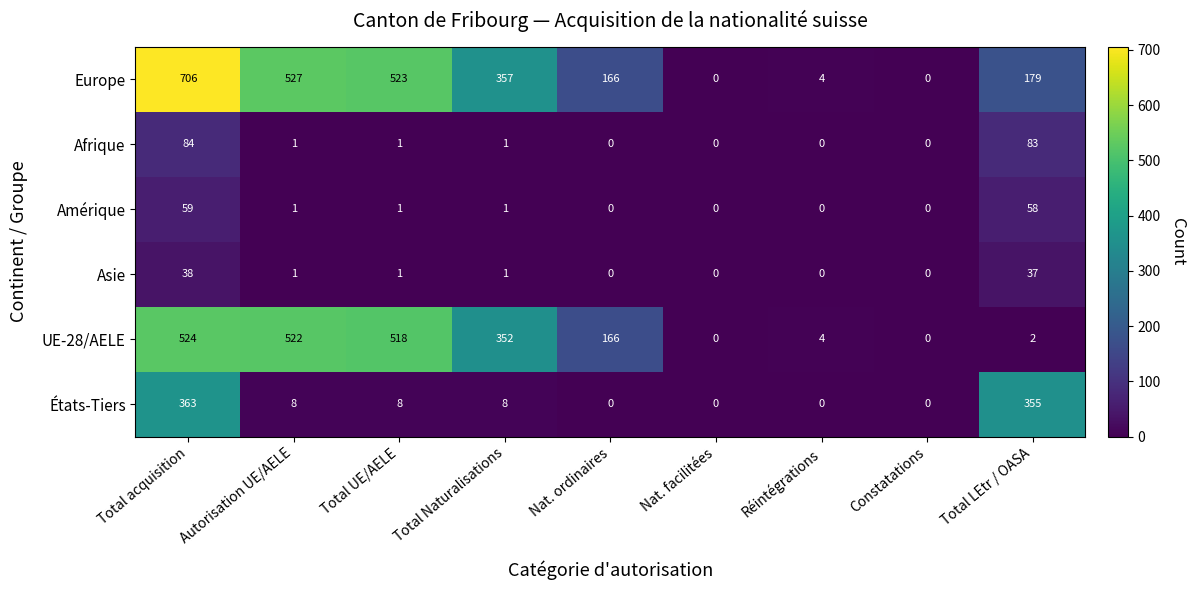

What is the sum of the Europe values at Total Naturalisations and Total acquisition?

1063